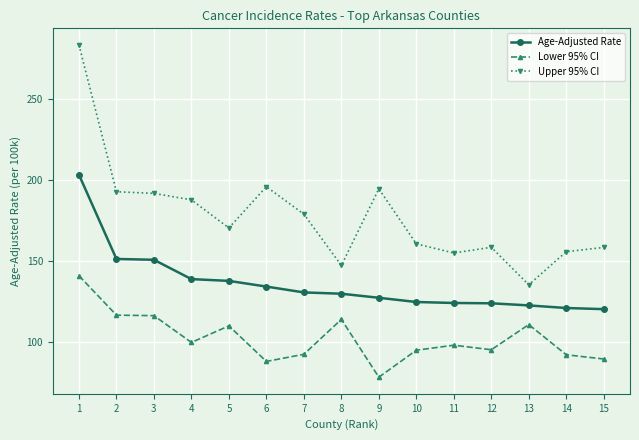

What is the spread (max minus min) of values at 2?

76.0